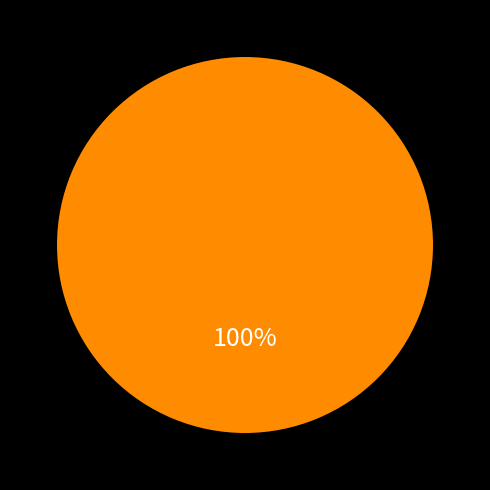

How many segments does this pie chart have?

1